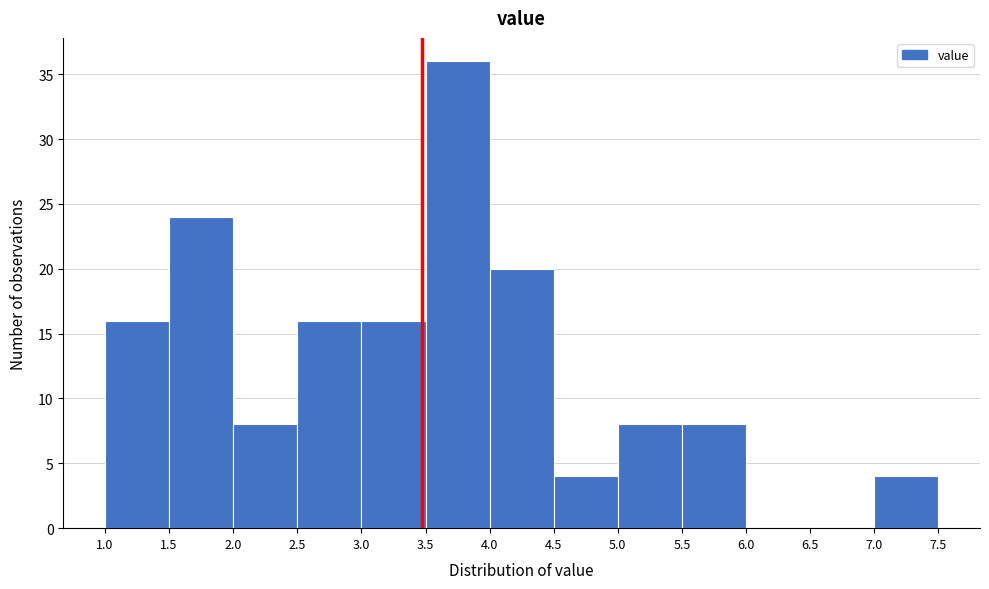

Which range on the x-axis has the tallest bar?

3.5 to 4.0